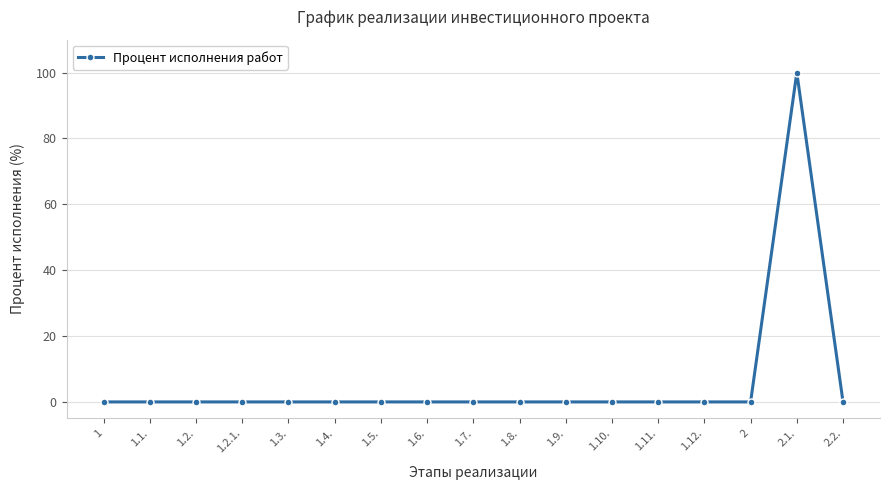

What is the label of the 6th point from the left?

1.4.